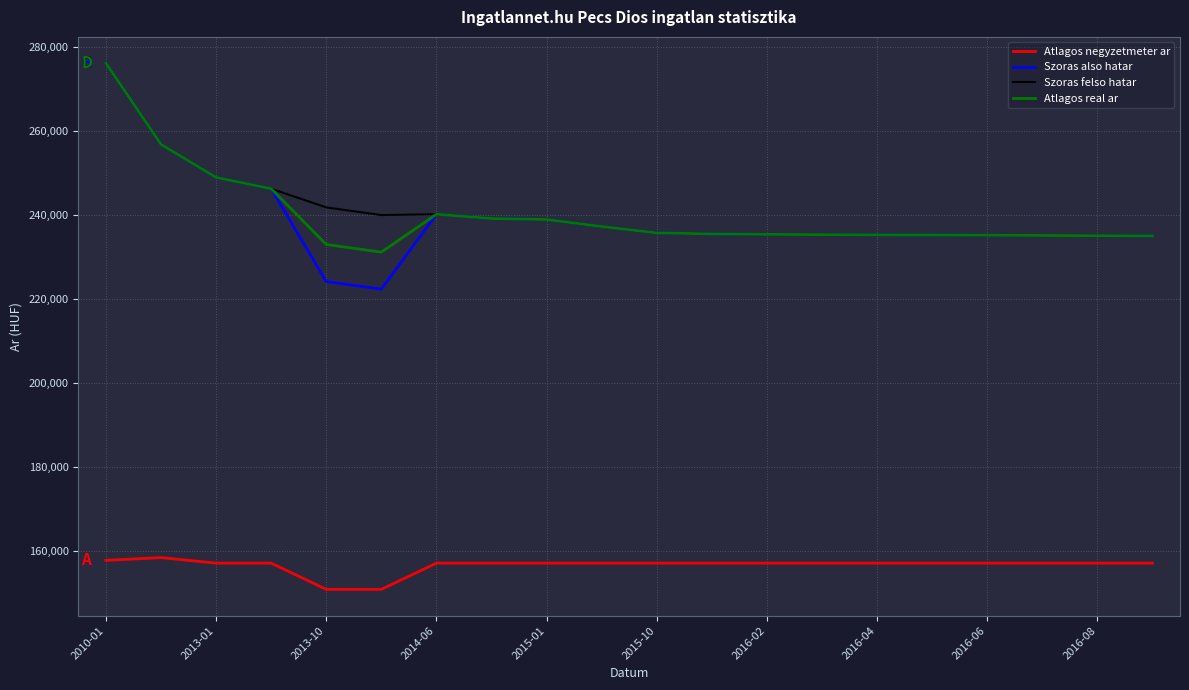

True or false: Szoras also hatar and Atlagos negyzetmeter ar intersect in this chart.

False